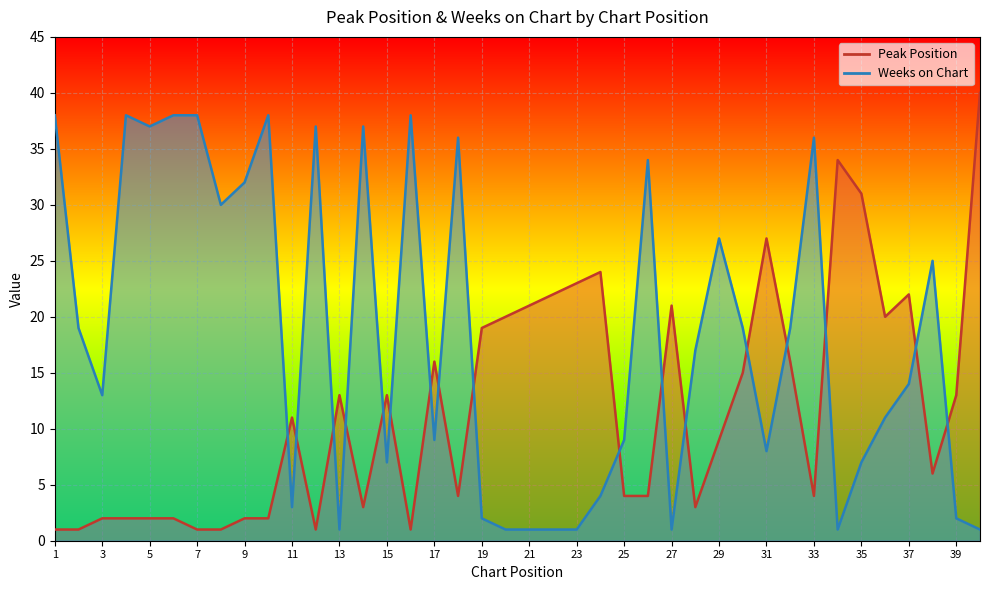

How many categories are shown in the chart?

40